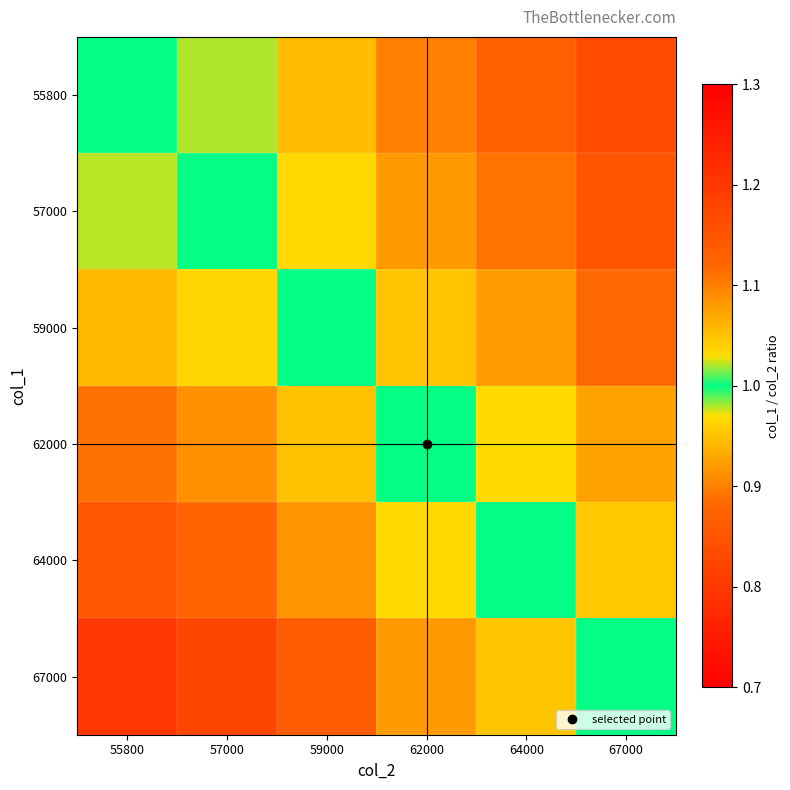

Reading left to right, what are all the values shown in this chart?

55800: 55800=1.0	57000=1.0	59000=0.9	62000=0.9	64000=0.9	67000=0.8
57000: 55800=1.0	57000=1.0	59000=1.0	62000=0.9	64000=0.9	67000=0.9
59000: 55800=1.1	57000=1.0	59000=1.0	62000=1.0	64000=0.9	67000=0.9
62000: 55800=1.1	57000=1.1	59000=1.1	62000=1.0	64000=1.0	67000=0.9
64000: 55800=1.1	57000=1.1	59000=1.1	62000=1.0	64000=1.0	67000=1.0
67000: 55800=1.2	57000=1.2	59000=1.1	62000=1.1	64000=1.0	67000=1.0